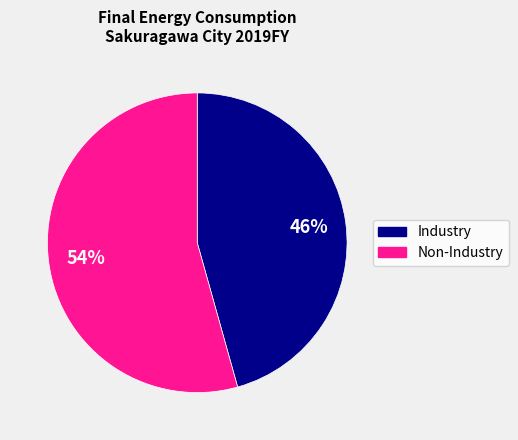

How many segments does this pie chart have?

2